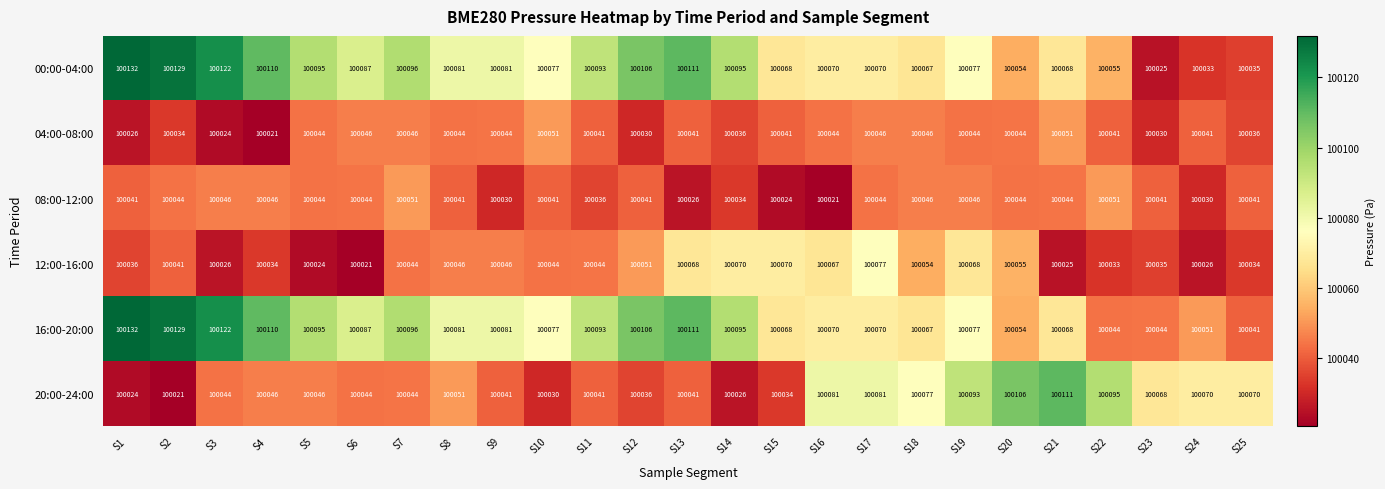

What is the sum of all 12:00-16:00 values?

2501139